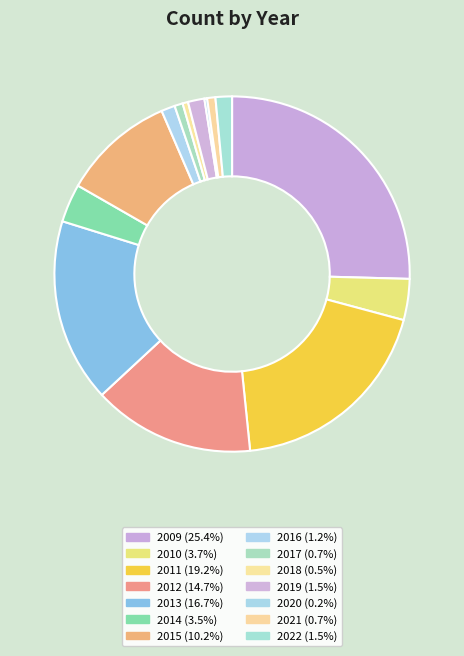

What is the smallest slice in the pie chart?

2020